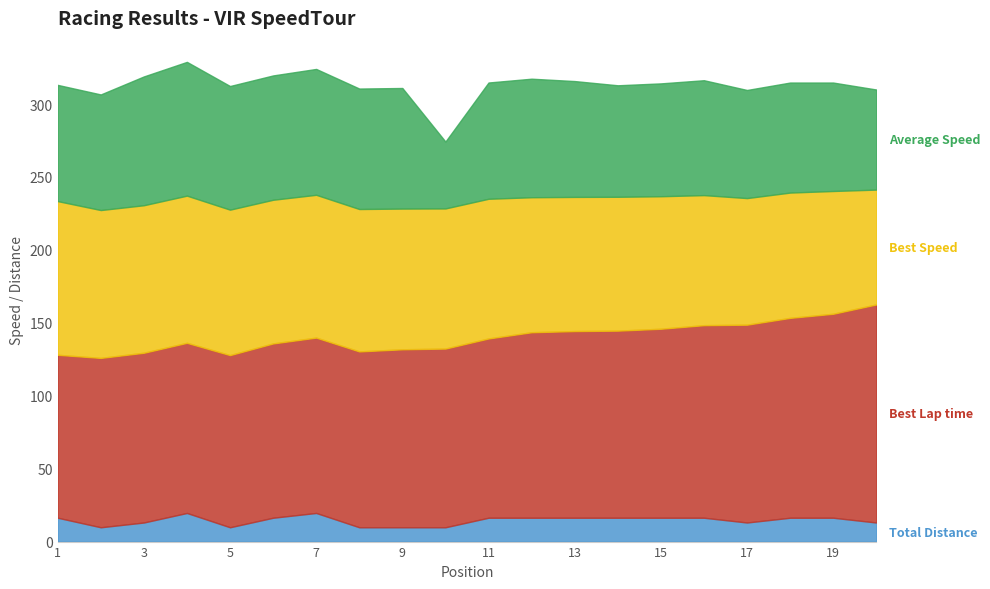

True or false: Average Speed and Best Lap time intersect in this chart.

False